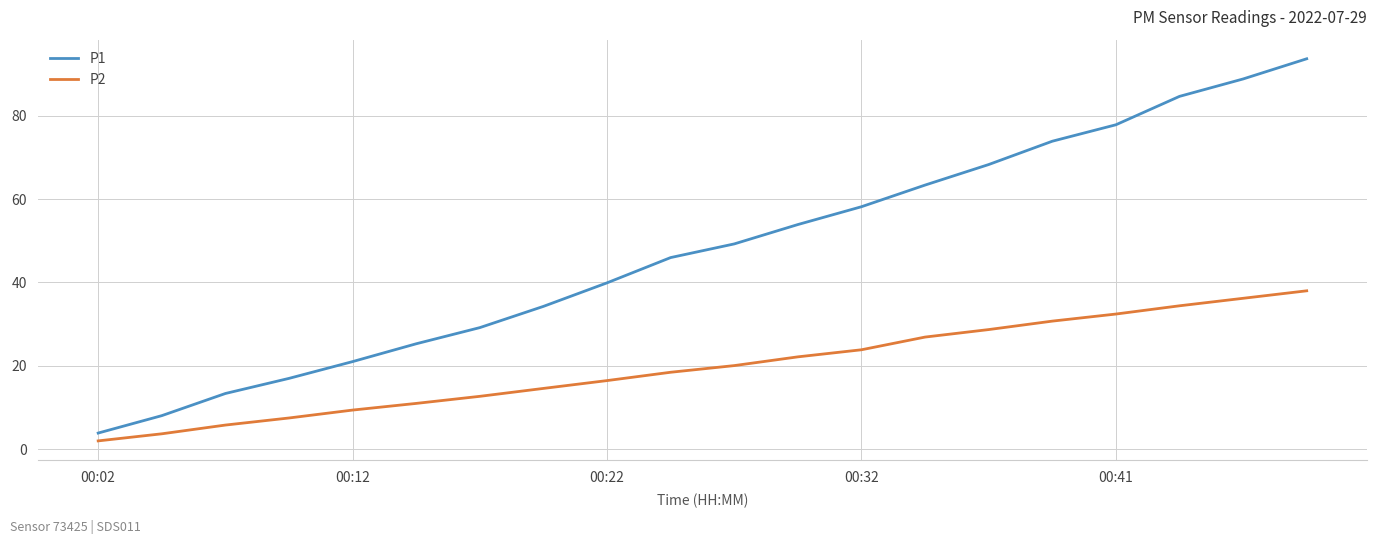

True or false: P1 and P2 cross at least once.

False